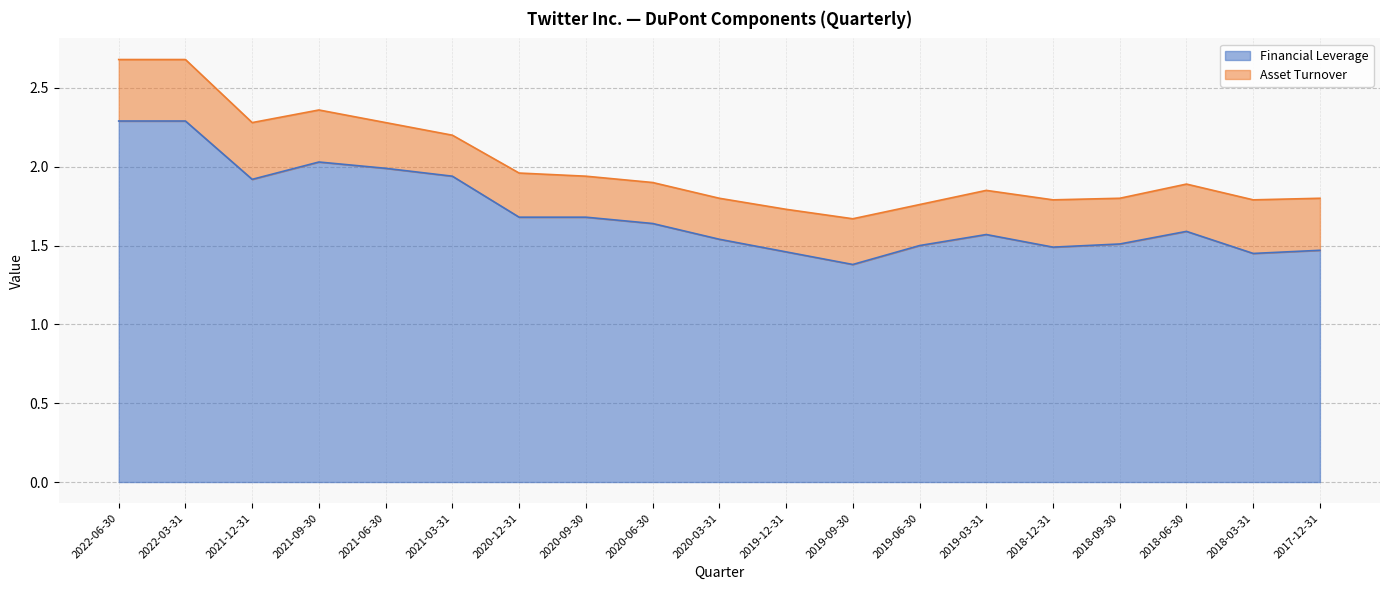

What is the sum of all values?

32.4